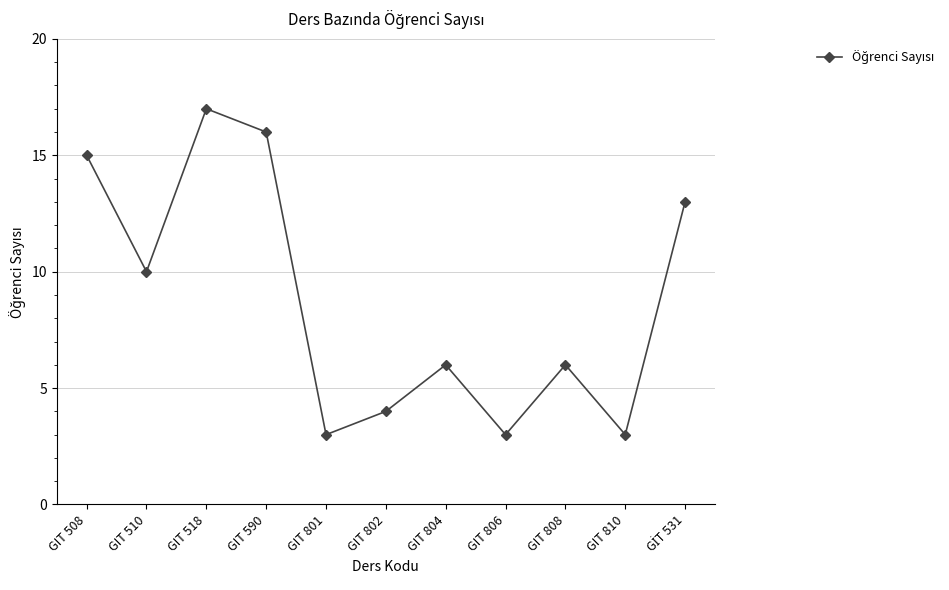

What is the sum of all values?

96